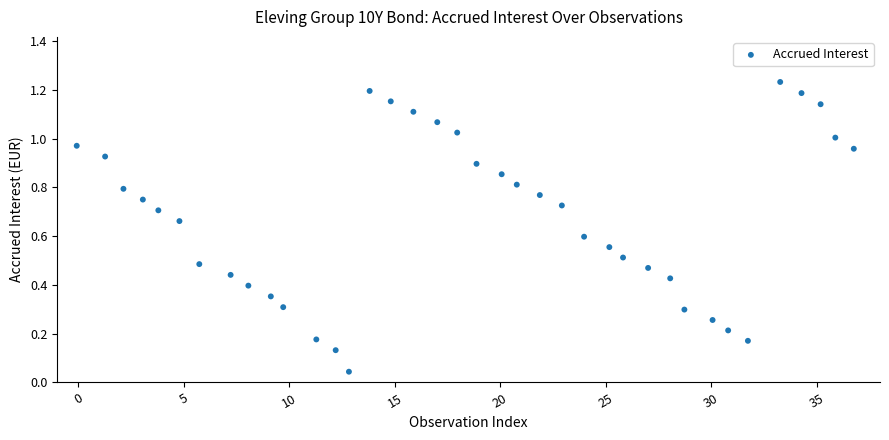

What is the range of X values (max minus min)?

36.8